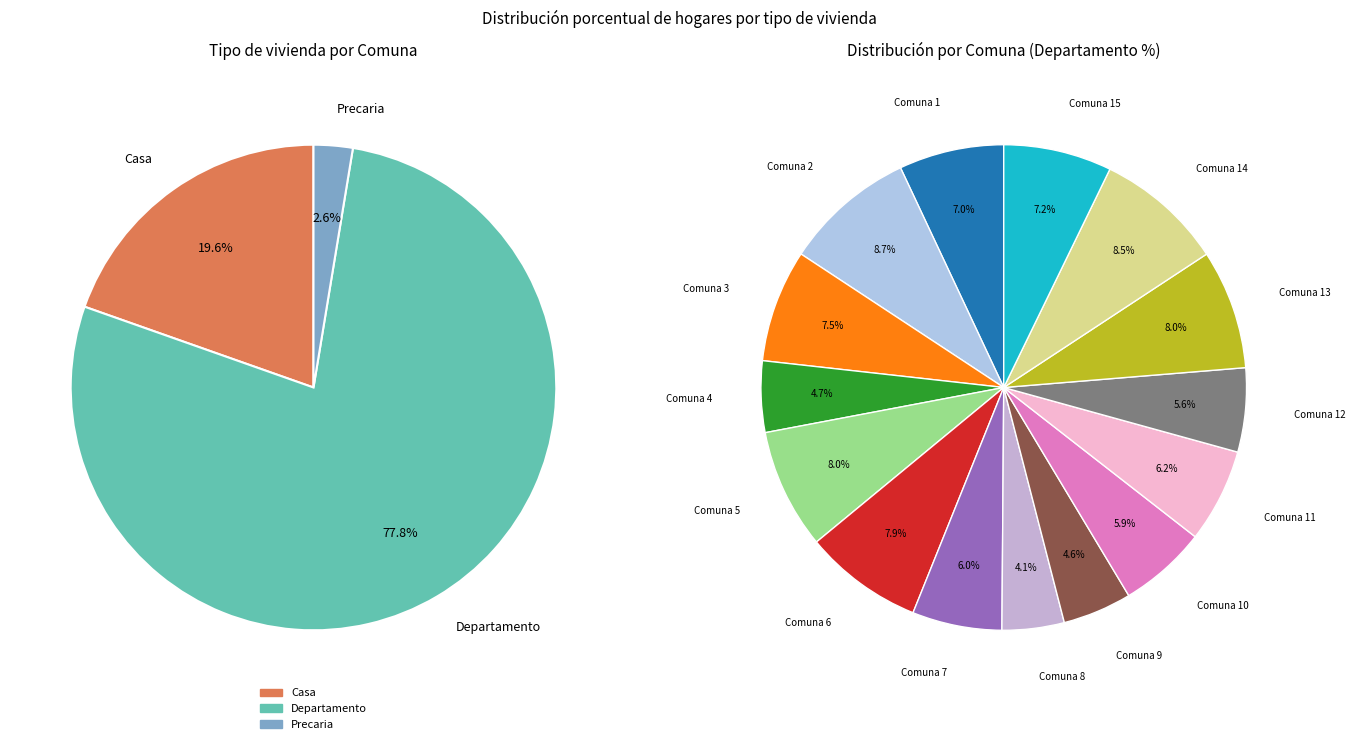

Which category has the smallest portion of the pie?

8